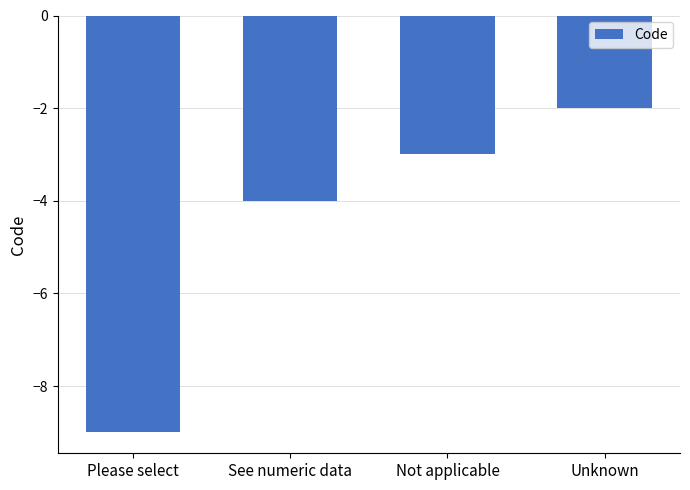

How many bars are there in total?

4